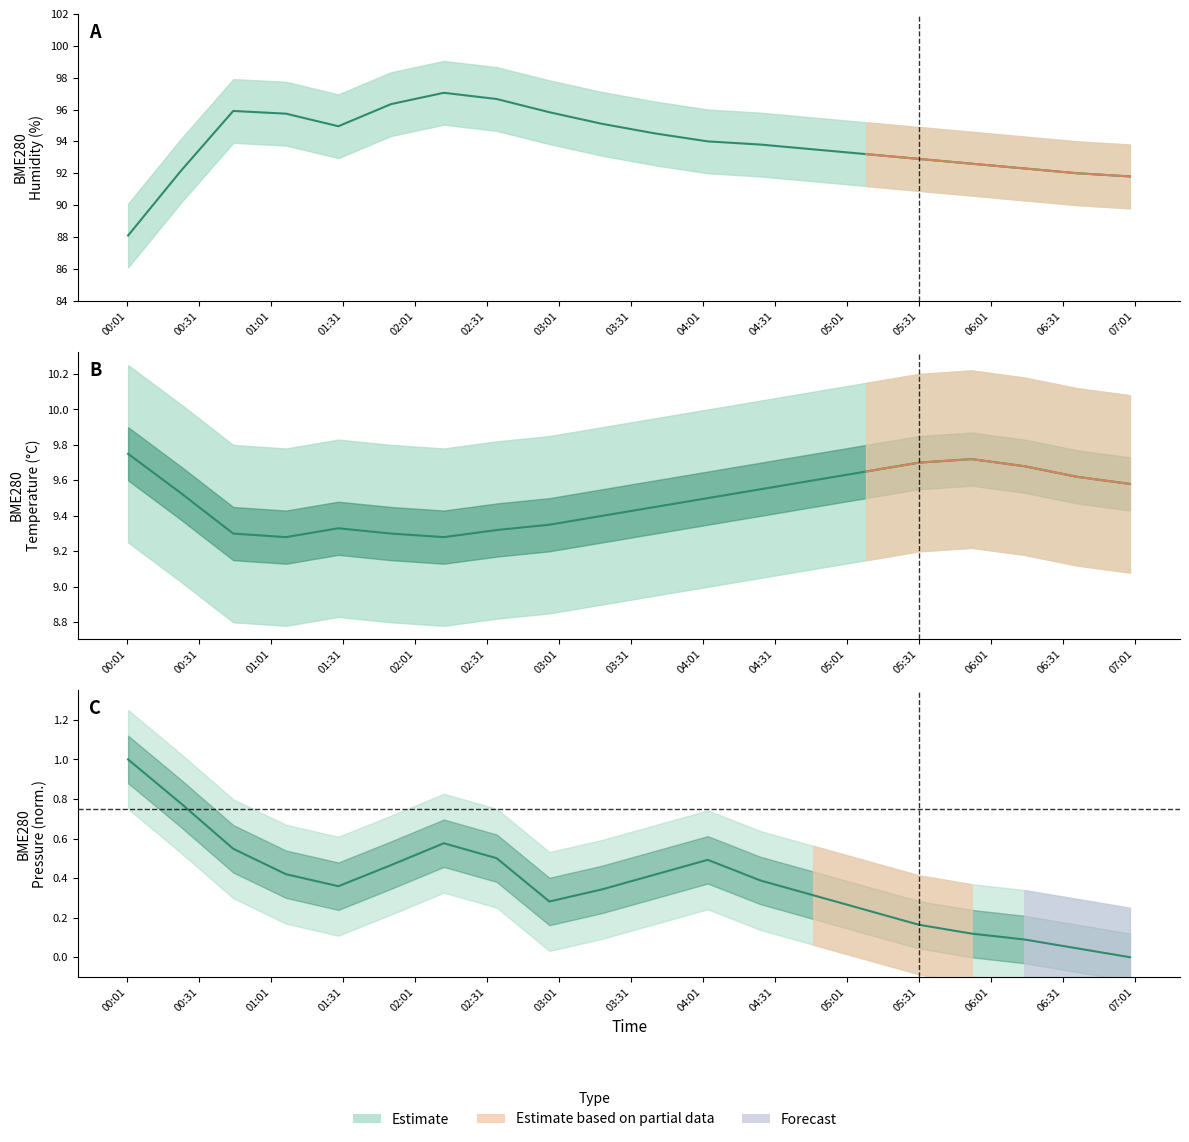

Reading right to left, list all the values displayed in this chart.

BME280_temperature: 9.6	9.6	9.7	9.7	9.7	9.7	9.6	9.6	9.5	9.4	9.4	9.3	9.3	9.3	9.3	9.3	9.3	9.3	9.5	9.8
BME280_humidity: 91.8	92.0	92.3	92.6	92.9	93.2	93.5	93.8	94.0	94.5	95.1	95.8	96.7	97.0	96.3	95.0	95.7	95.9	92.1	88.1
BME280_pressure_norm: 0.0	0.0	0.1	0.1	0.2	0.2	0.3	0.4	0.5	0.4	0.3	0.3	0.5	0.6	0.5	0.4	0.4	0.5	0.8	1.0